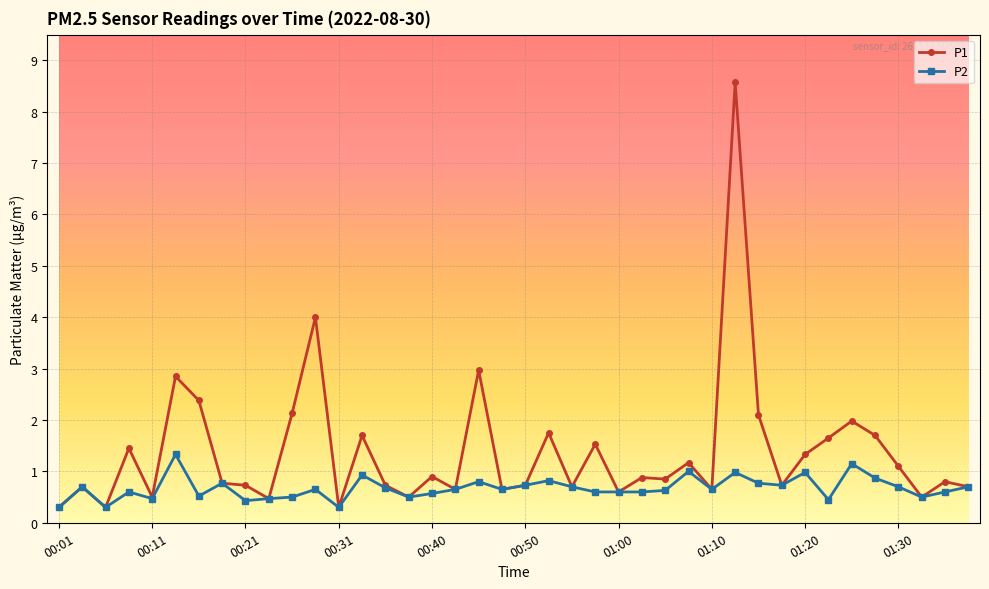

What is the difference between the maximum and second lowest values in the P2 series?

1.0